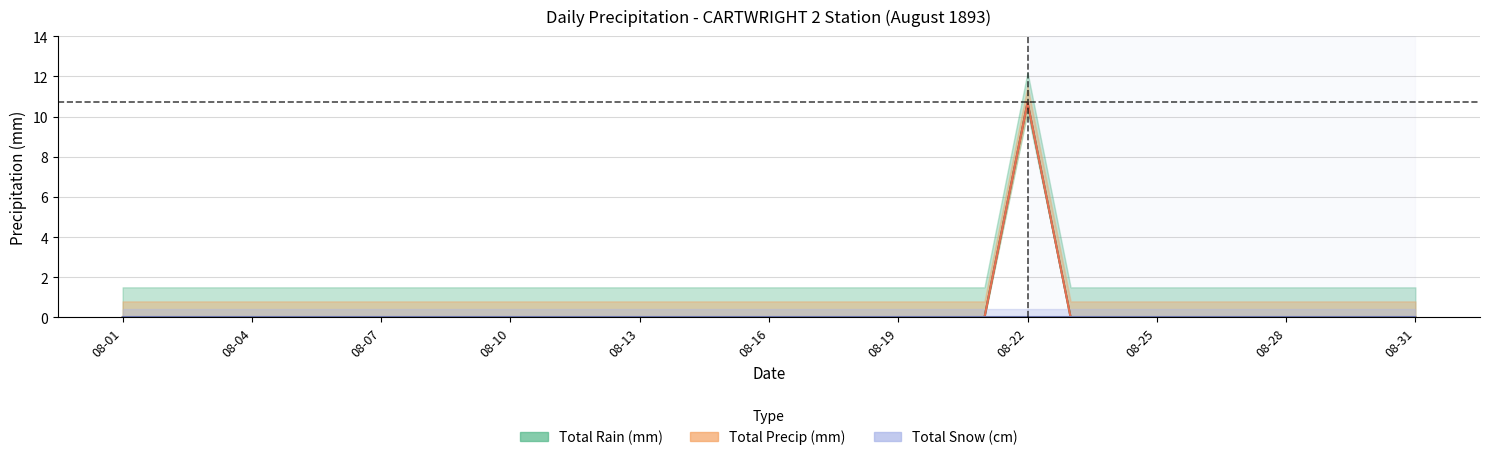

Between 08-01 and 08-10, which series saw the biggest shift?

Total Rain (mm)